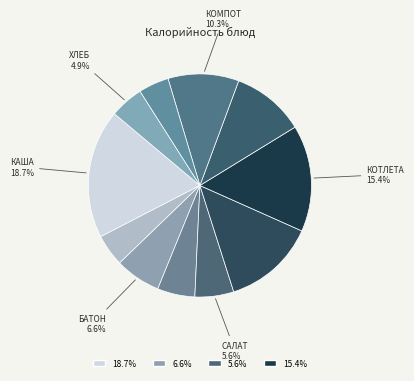

How many slices are in this pie chart?

11